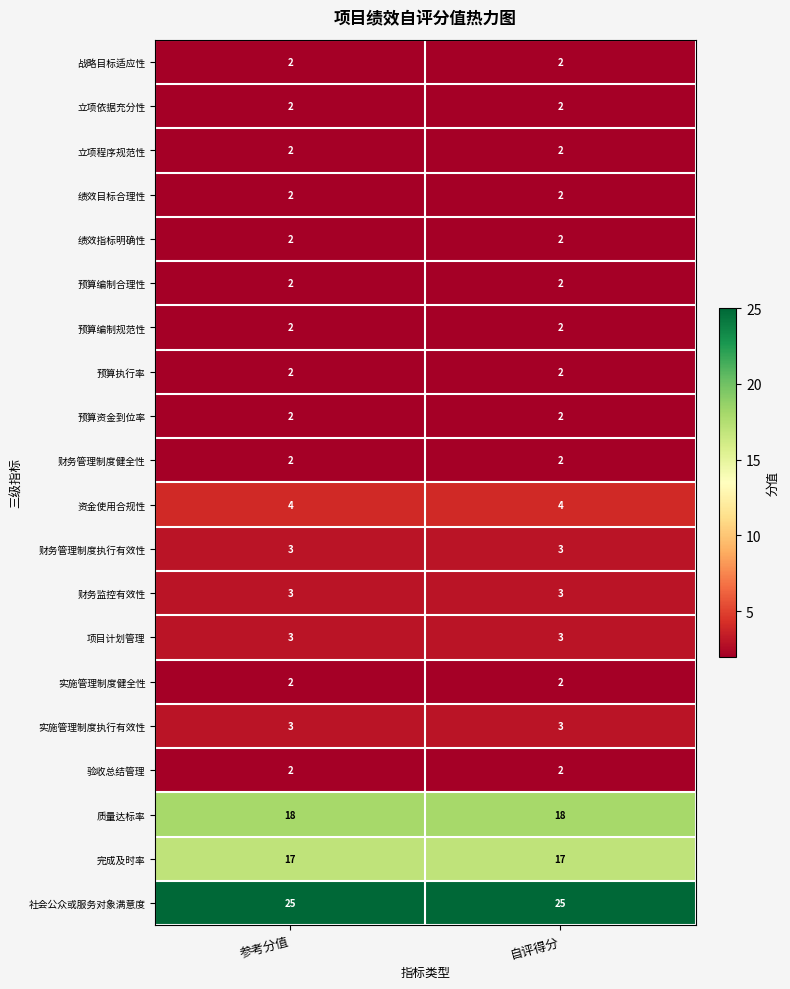

What is the sum of the 财务监控有效性 values at 参考分值 and 自评得分?

6